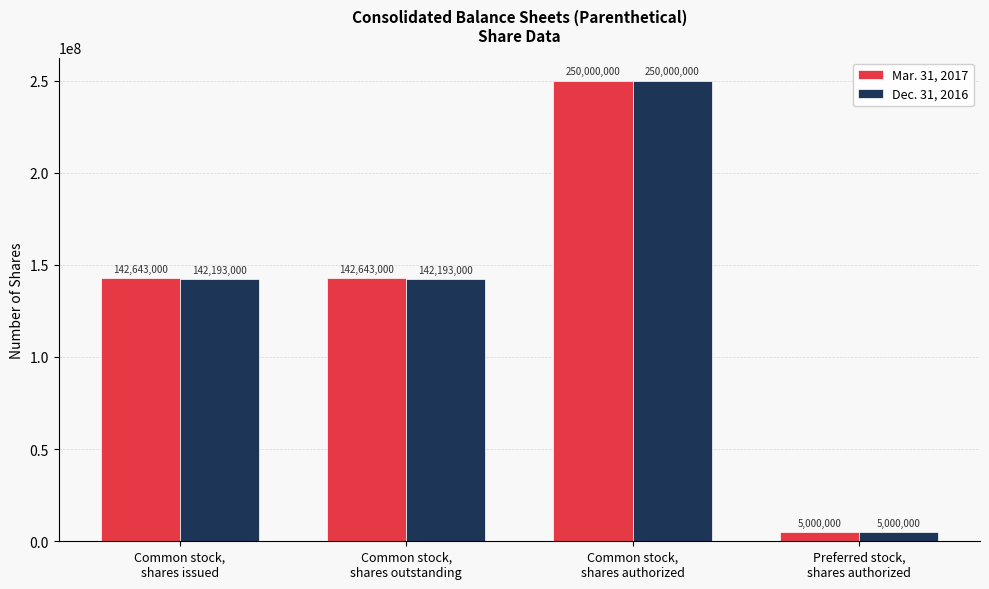

Rank the series by their average value, from lowest to highest.

Dec. 31, 2016, Mar. 31, 2017